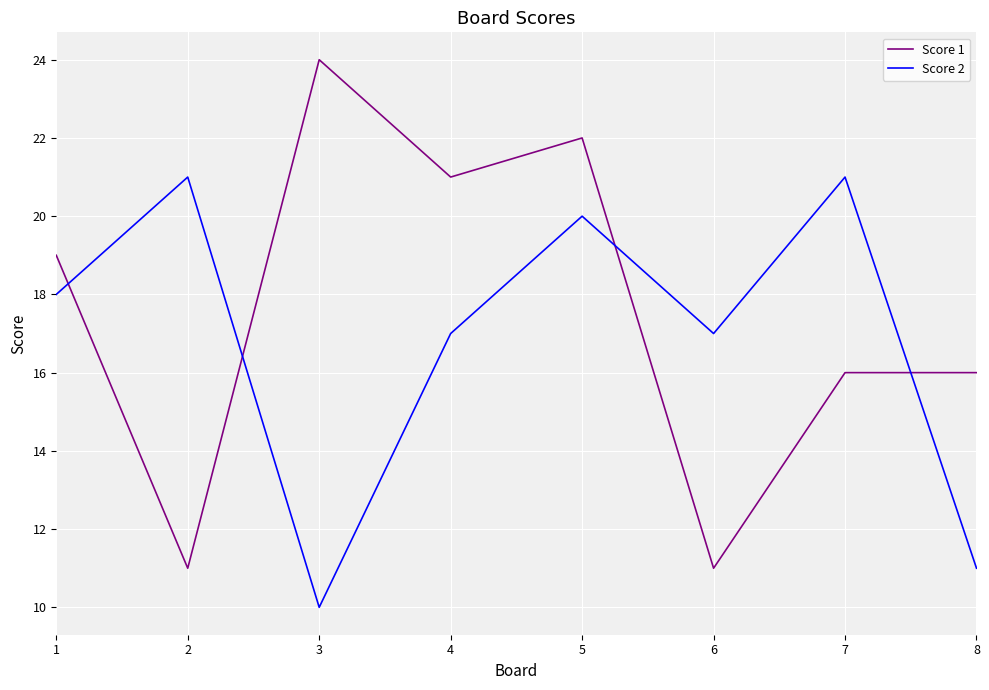

What is the difference between the highest and lowest values at 2?

10